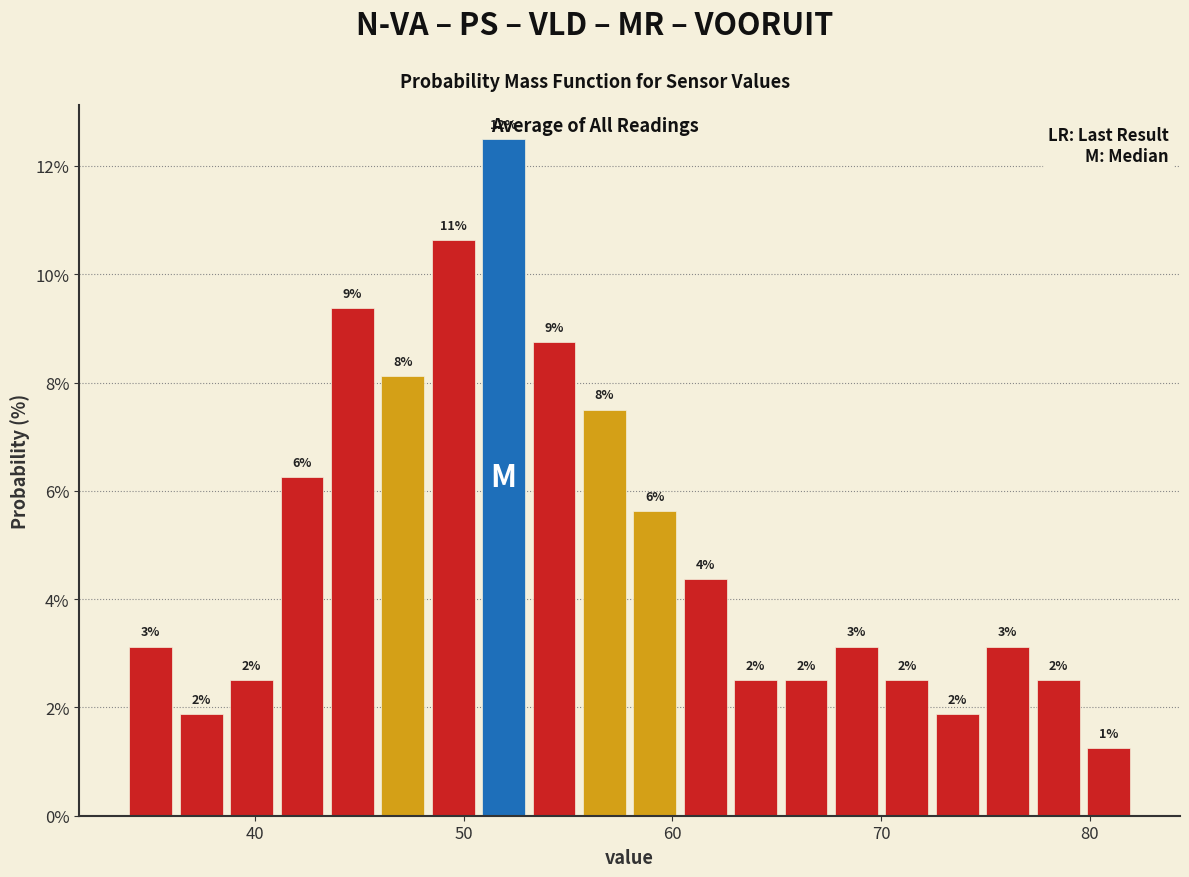

Read against the x-axis, roughly where is the centre of the tallest bar?

52